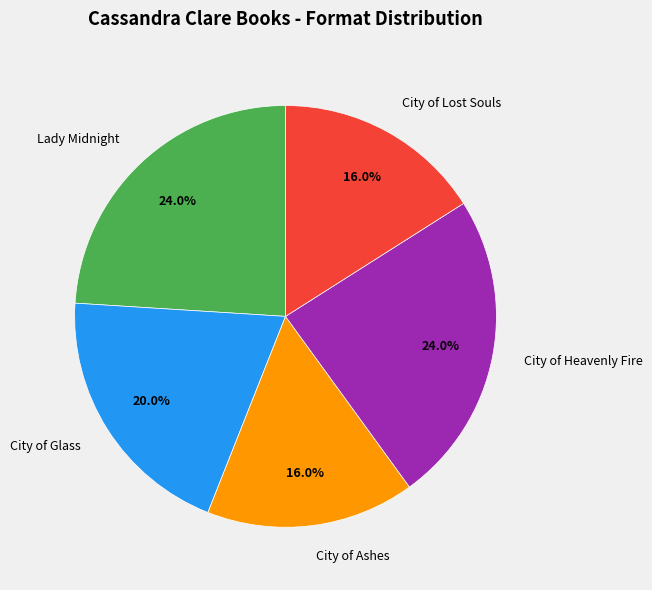

Between City of Glass and City of Lost Souls, which is larger?

City of Glass